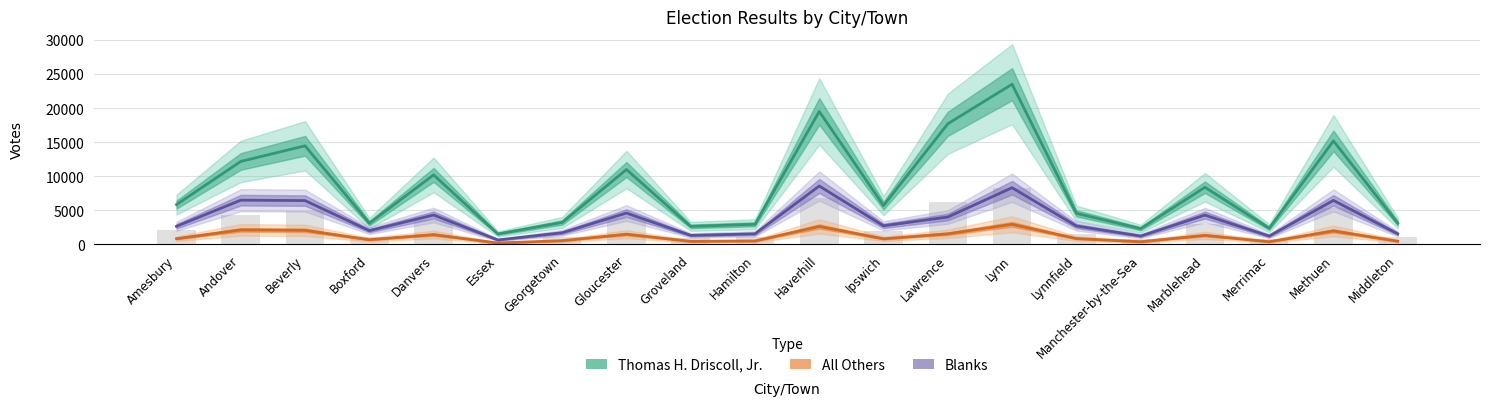

Between Georgetown and Groveland, which series saw the biggest shift?

Thomas H. Driscoll, Jr.